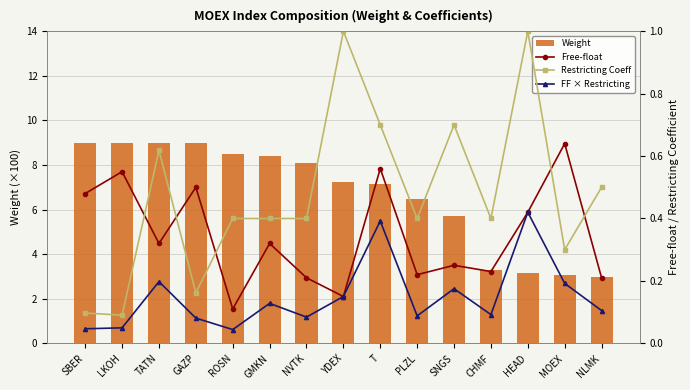

Which category has the lowest value across all series?

ROSN